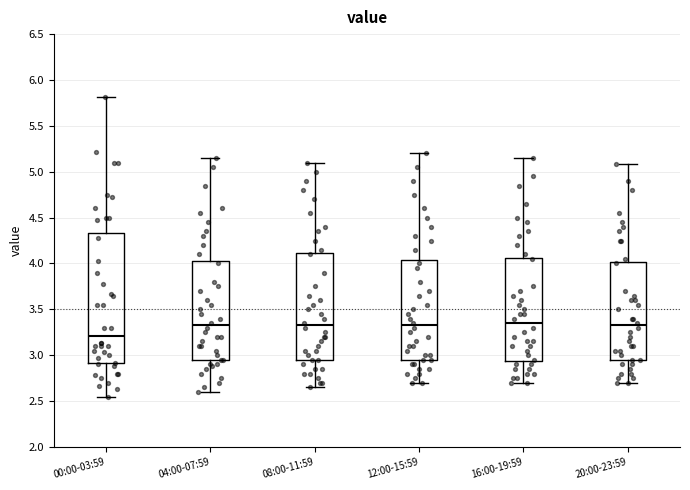

Which box is the tallest, from its lower edge to its upper edge?

00:00-03:59